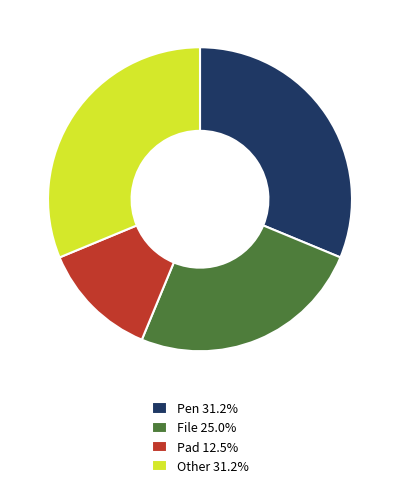

How many slices are in this pie chart?

4